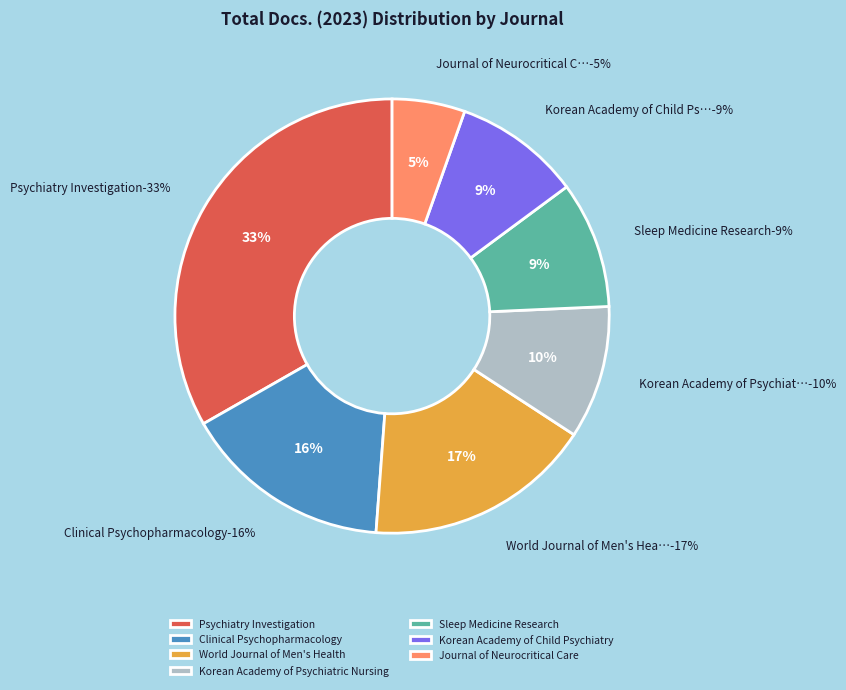

Does Journal of the Korean Academy of Child and Adolescent Psychiatry account for over 50% of the chart?

No